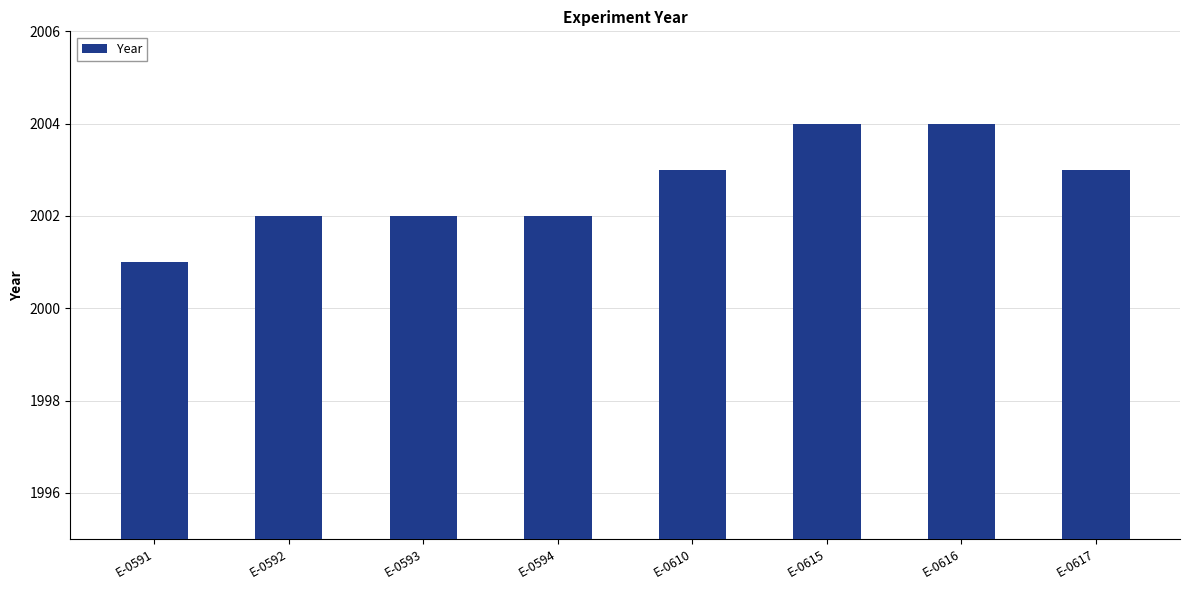

Is it true that the value at E-0591 is 2001?

True